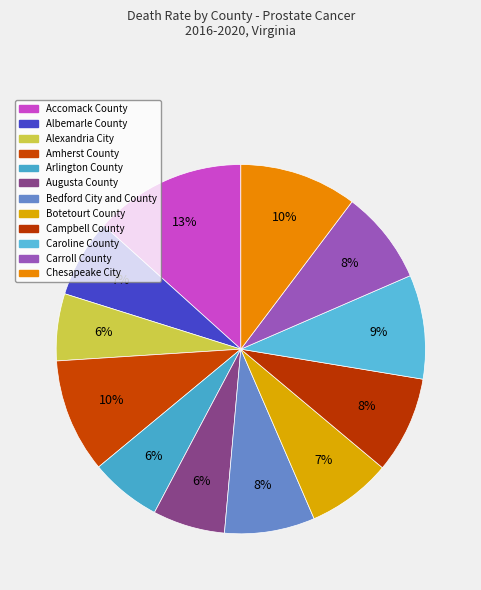

True or false: Alexandria City accounts for 20% of the total.

False